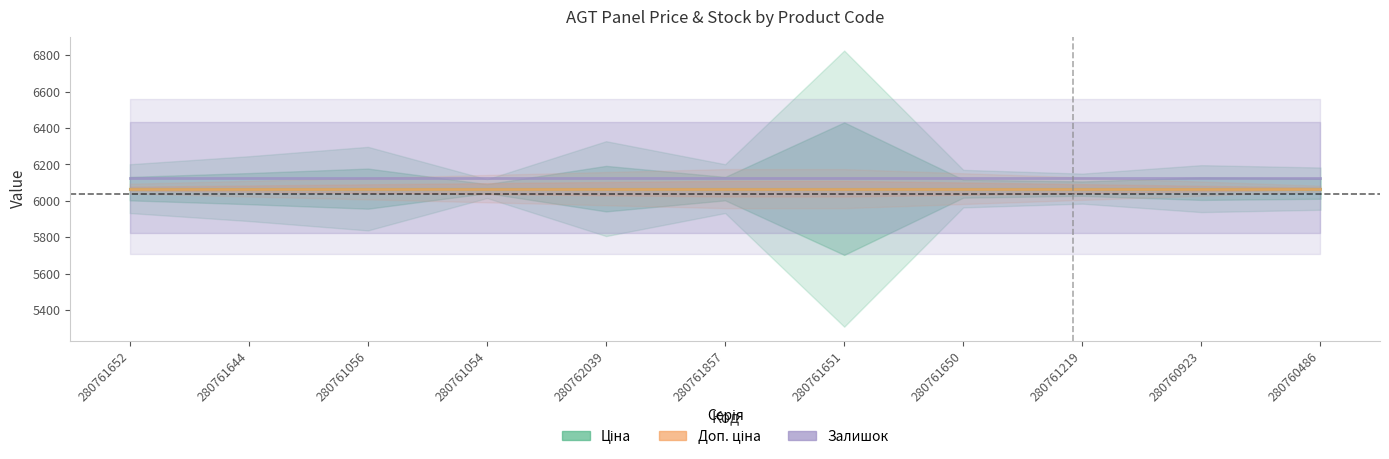

What is the label of the 2nd point from the left?

280761644